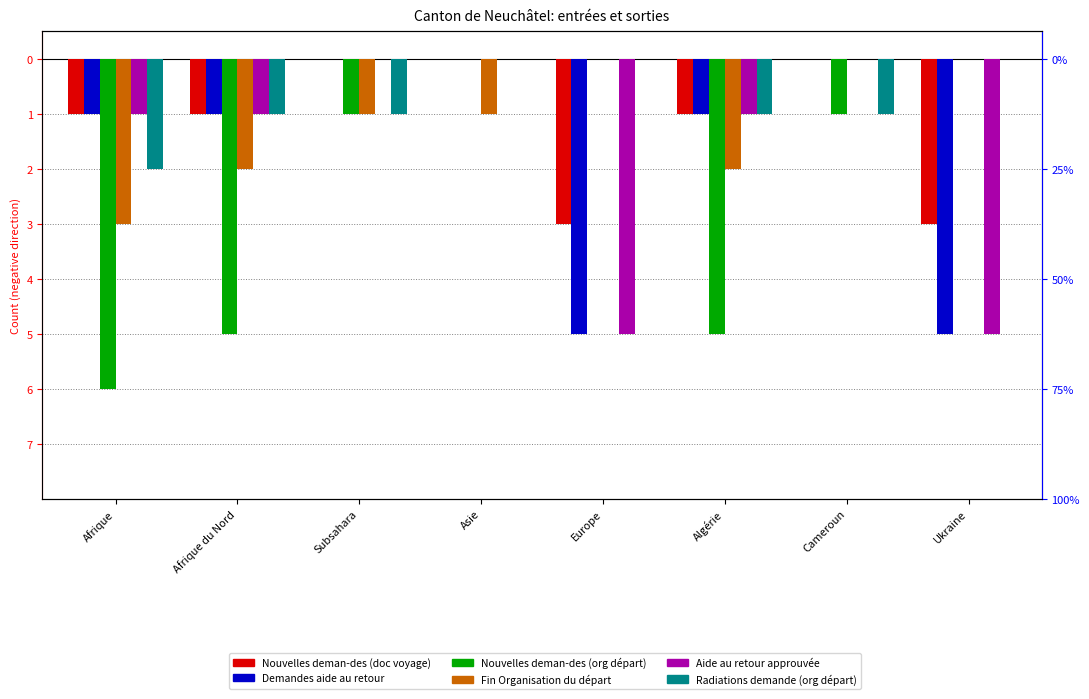

How many Nouvelles deman-des (org départ) values are between -5 and 0?

7